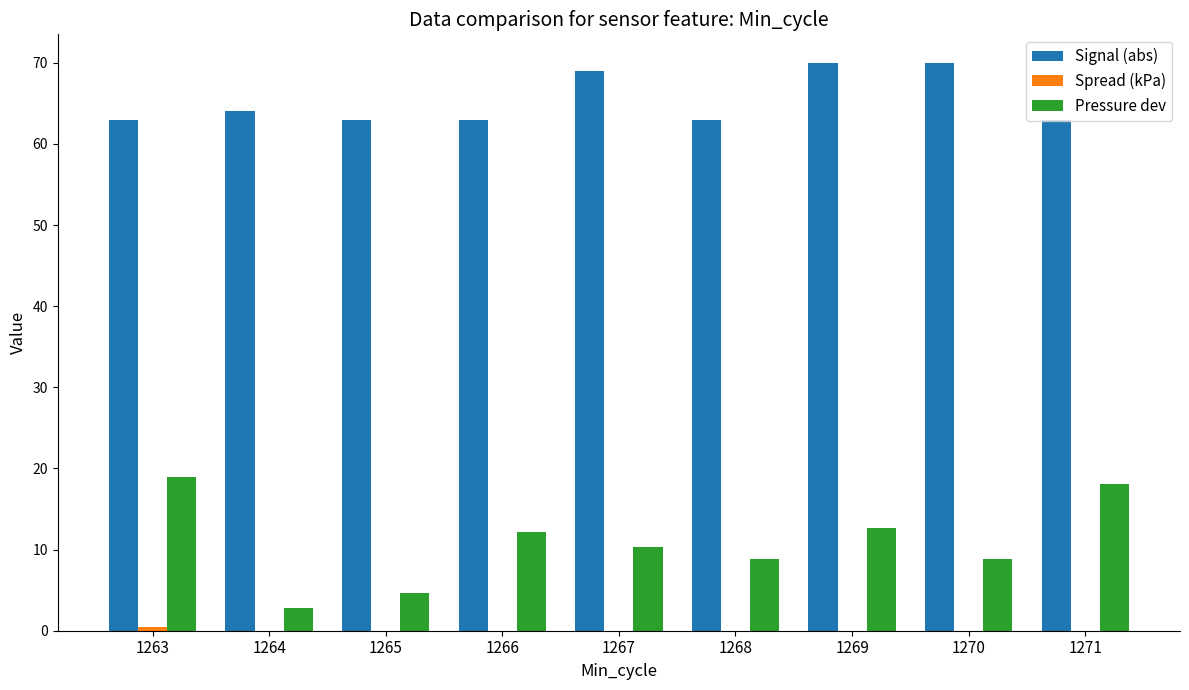

What is the sum of all Pressure dev values?

97.4